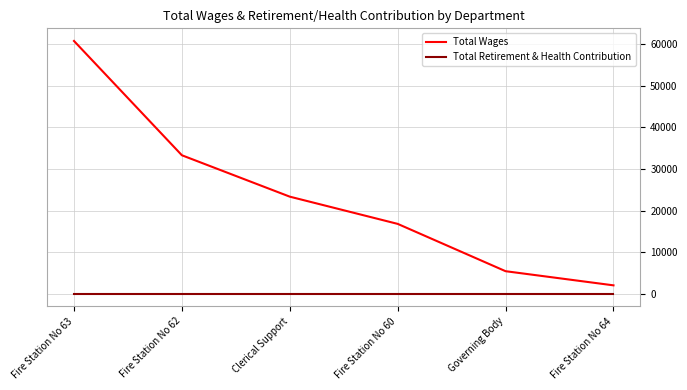

Between Governing Body and Fire Station No 64, which series saw the biggest shift?

Total Wages